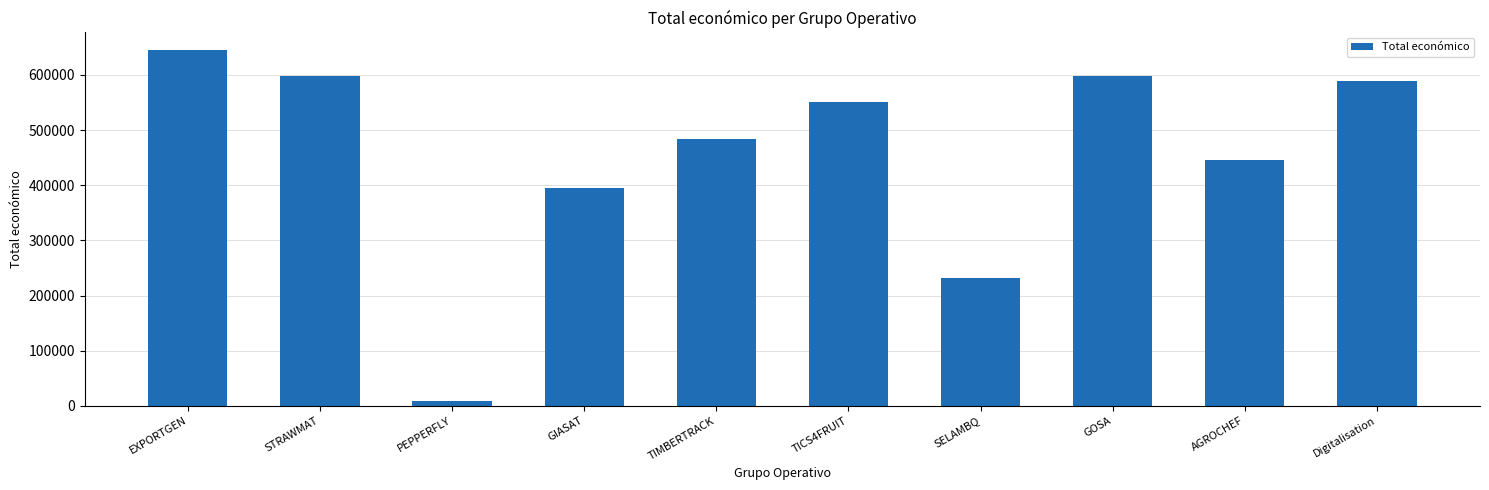

What is the change in value from STRAWMAT to GOSA?

+576